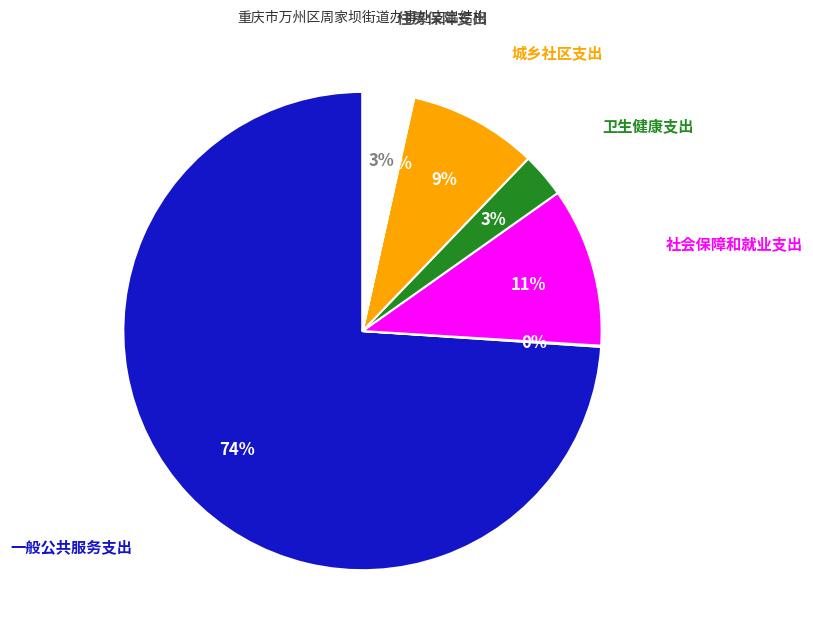

Is there any slice that represents more than half of the pie?

Yes